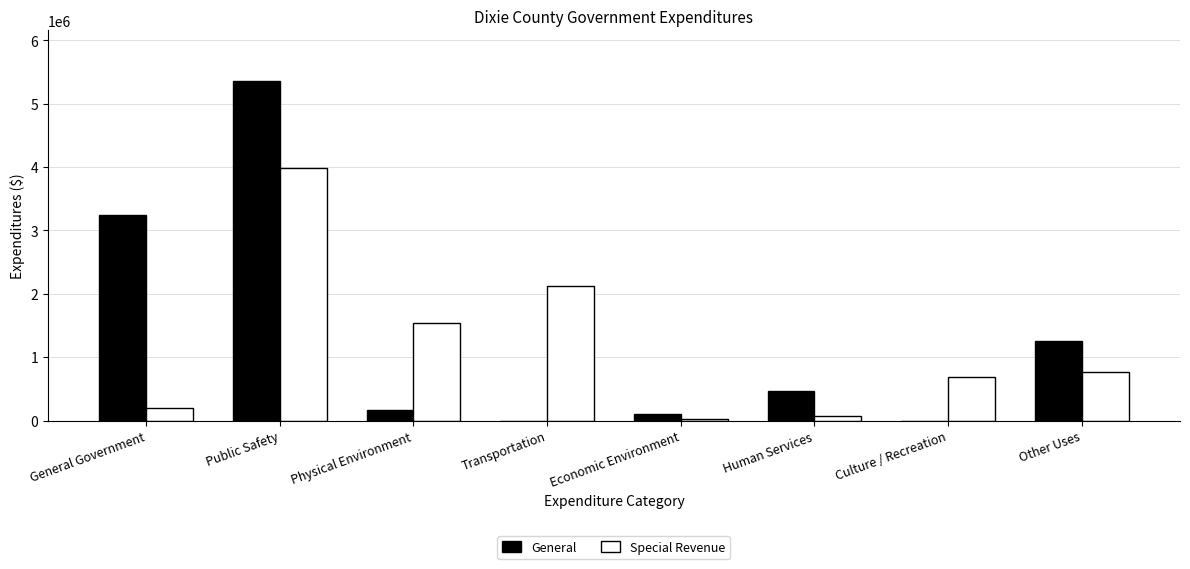

True or false: General has a value of 3238728 at General Government.

True